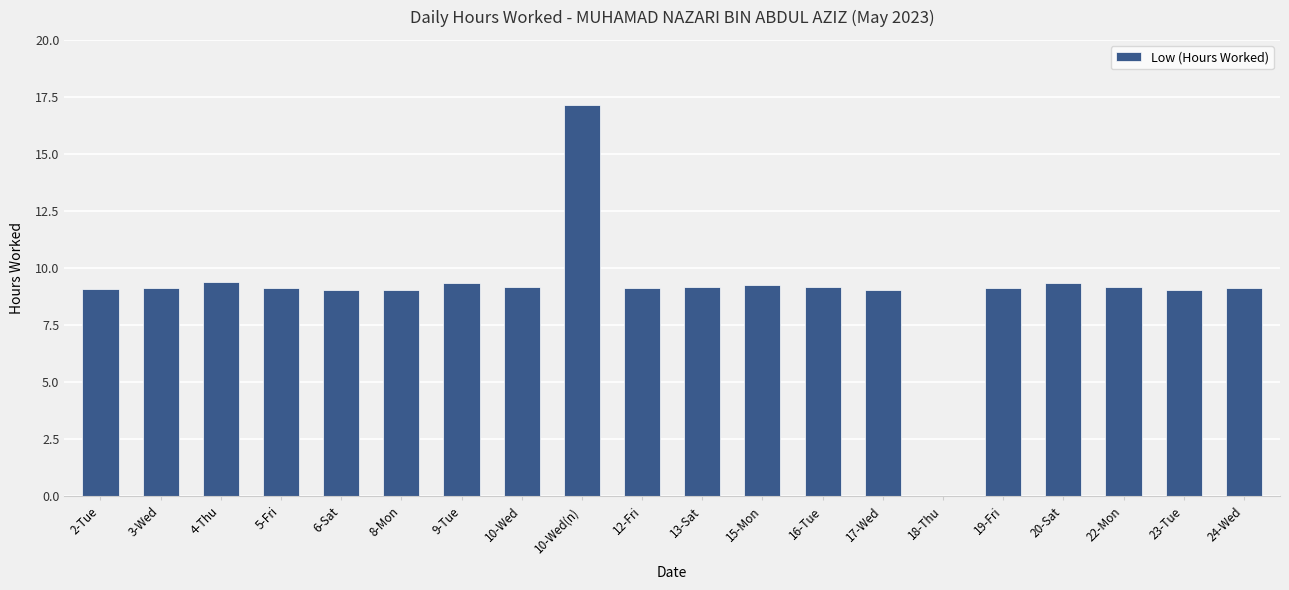

The value at 6-Sat is 9.1. True or false?

True